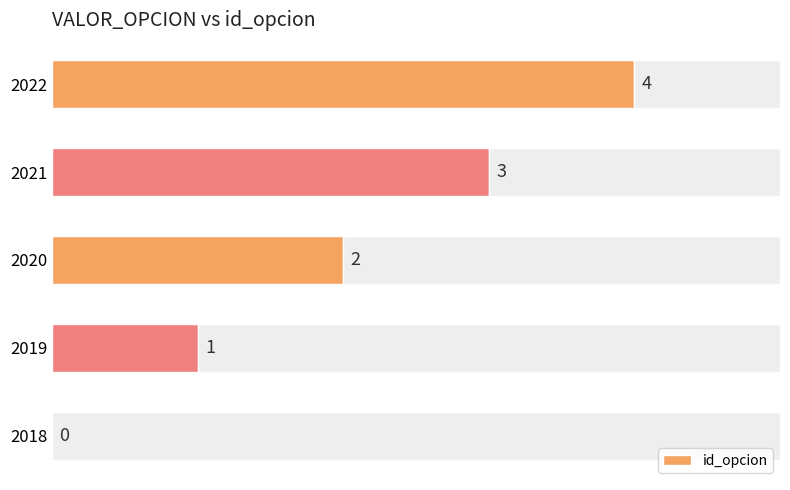

Are the bars horizontal?

Yes